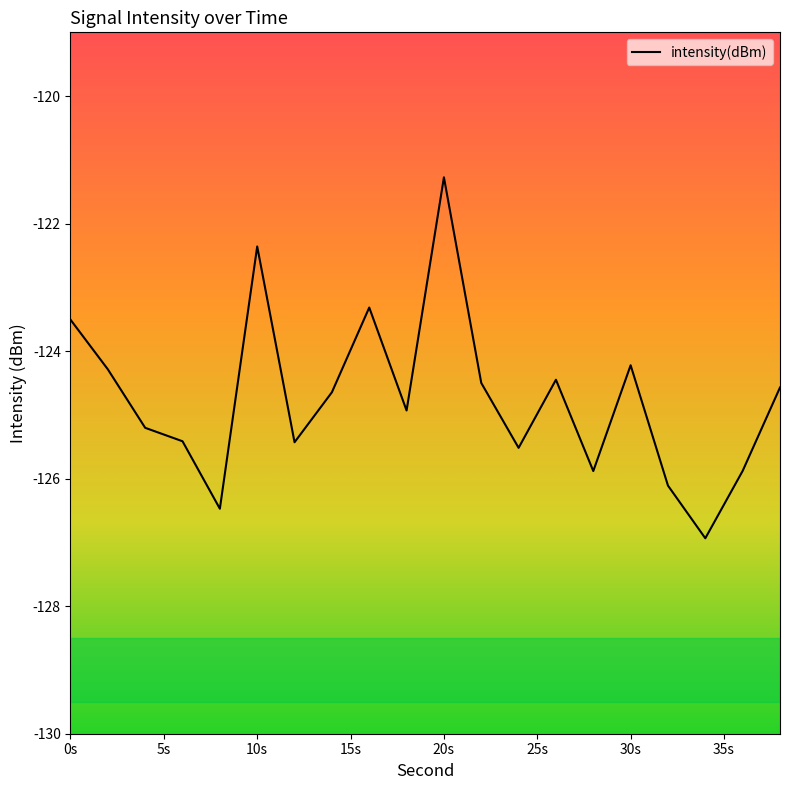

What is the difference between the maximum and minimum values?

5.7